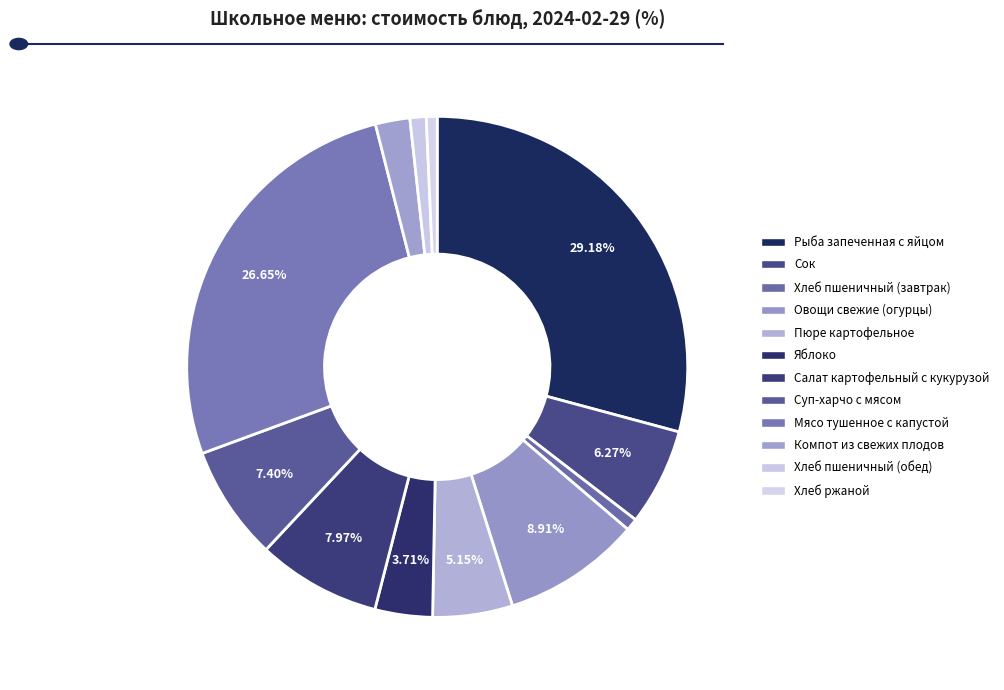

How many slices are in this pie chart?

12